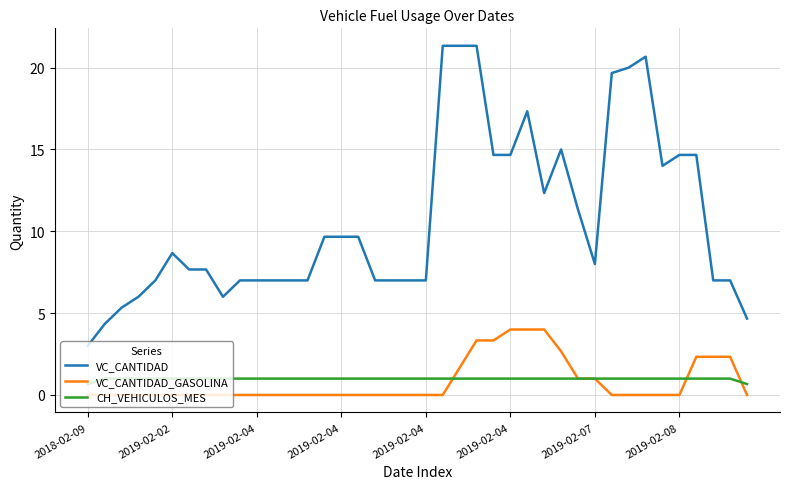

What is the lowest value of the VC_CANTIDAD series?

3.0